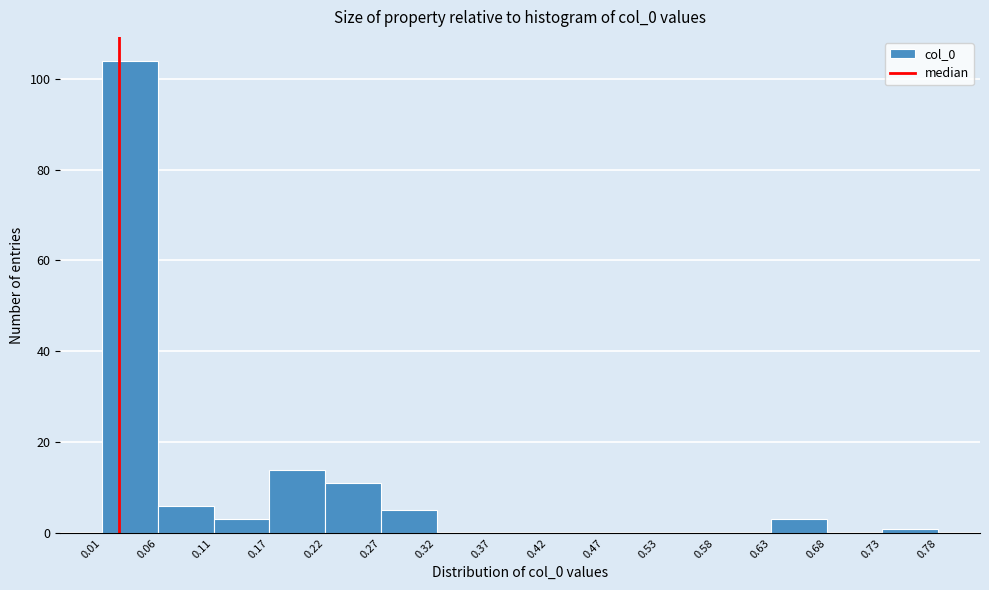

Over which range of the x-axis is the bar tallest?

0.01 to 0.06